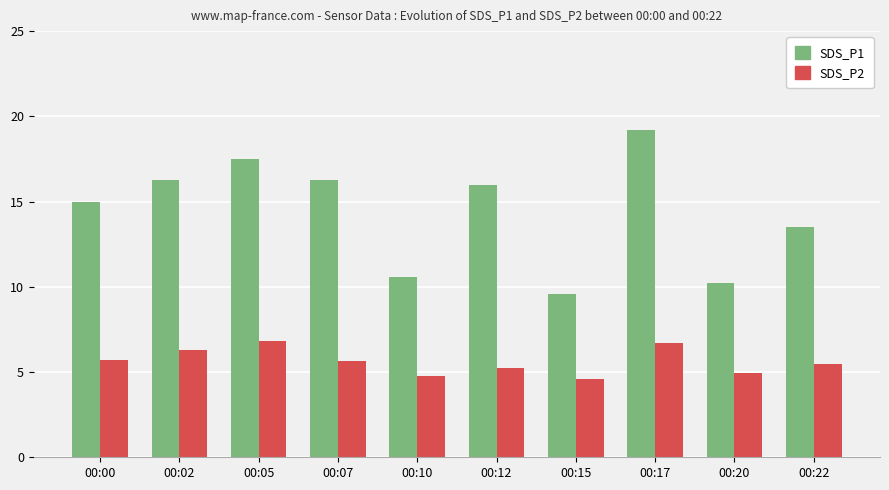

Rank the series at 00:20 from highest to lowest value.

SDS_P1, SDS_P2